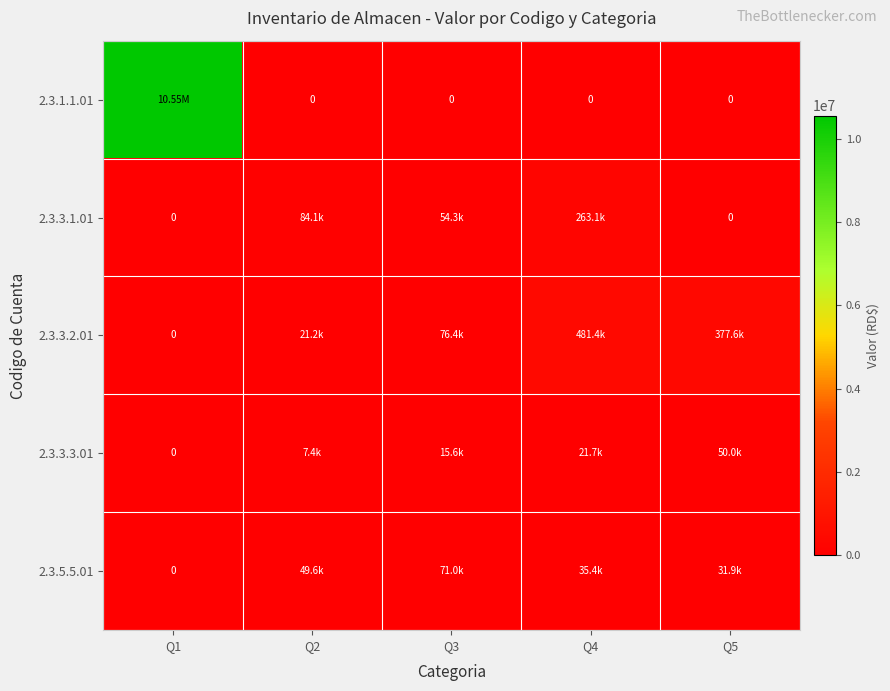

What is the maximum value for 2.3.5.5.01?

71036.0